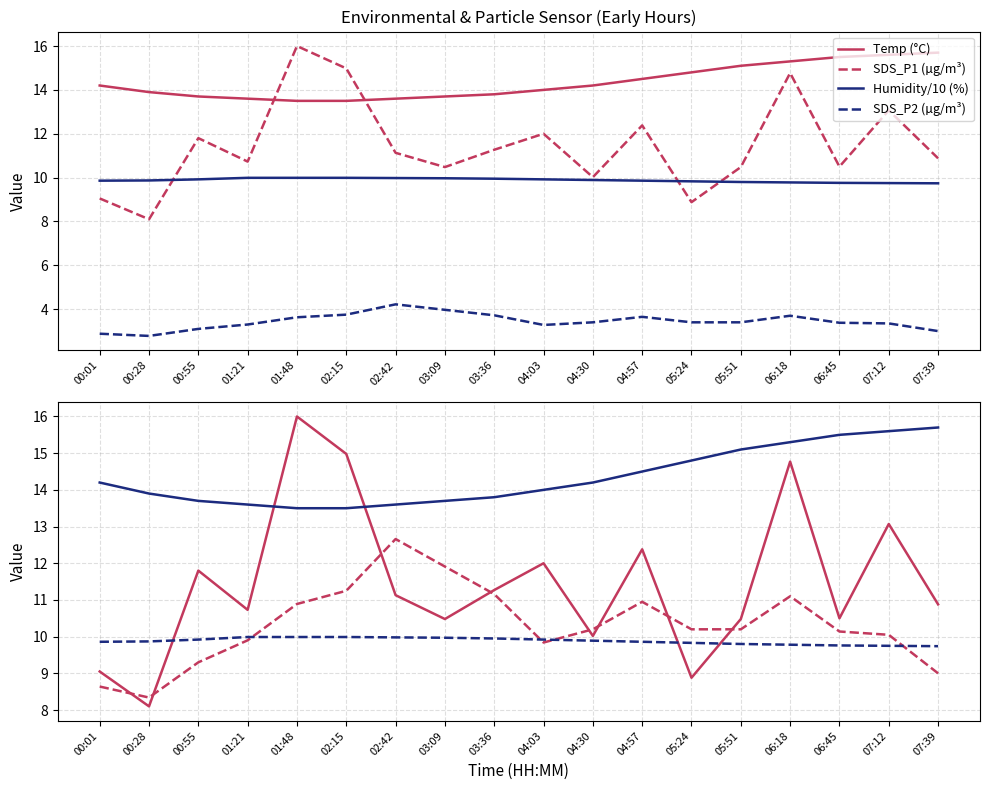

What is the difference between the highest and lowest values at 05:51?

11.7